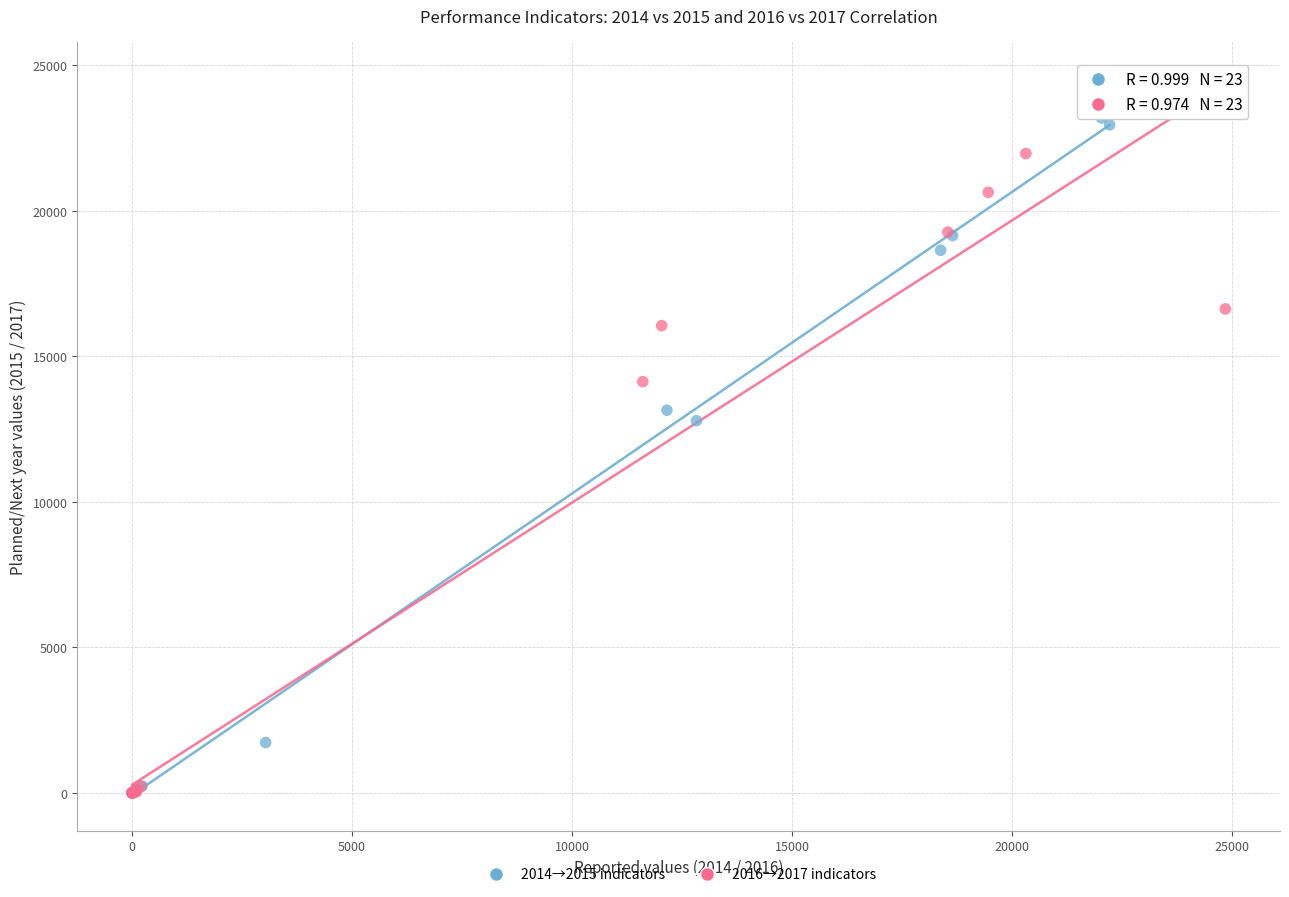

Which series contains the highest Y value?

2016→2017 indicators